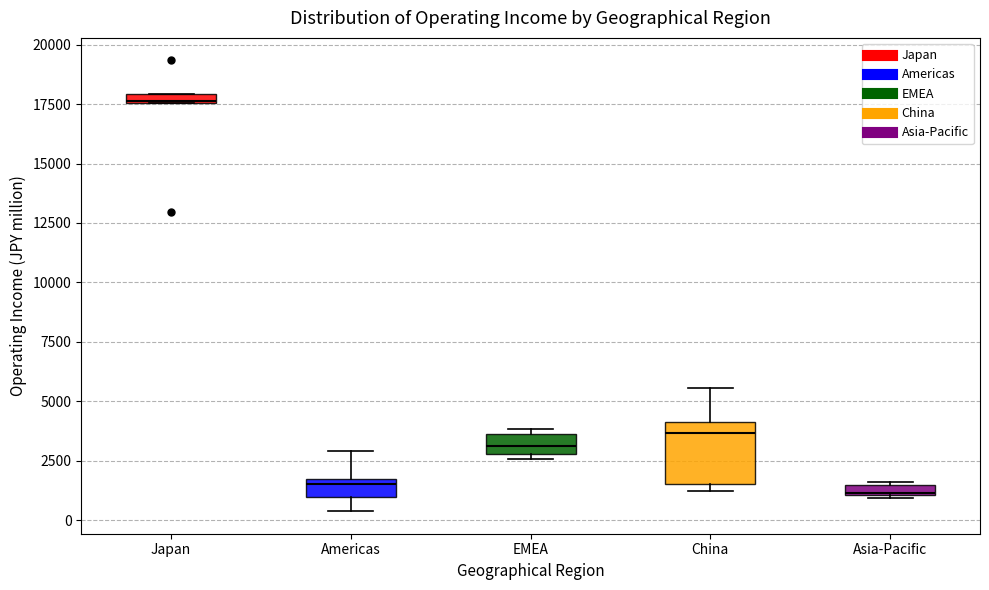

Where is the lower edge of the box for Japan on the y-axis? The values are not printed on the chart, so give them approximately, as read against the axis.

17500